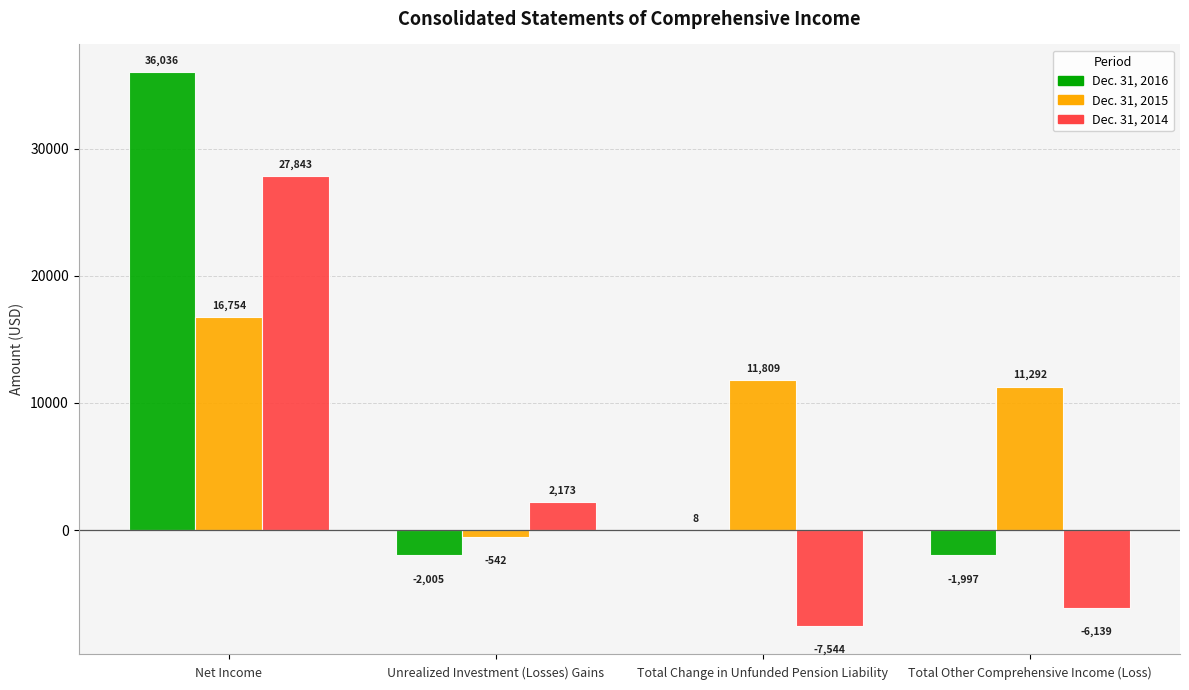

How many values in Dec. 31, 2015 are above zero?

3